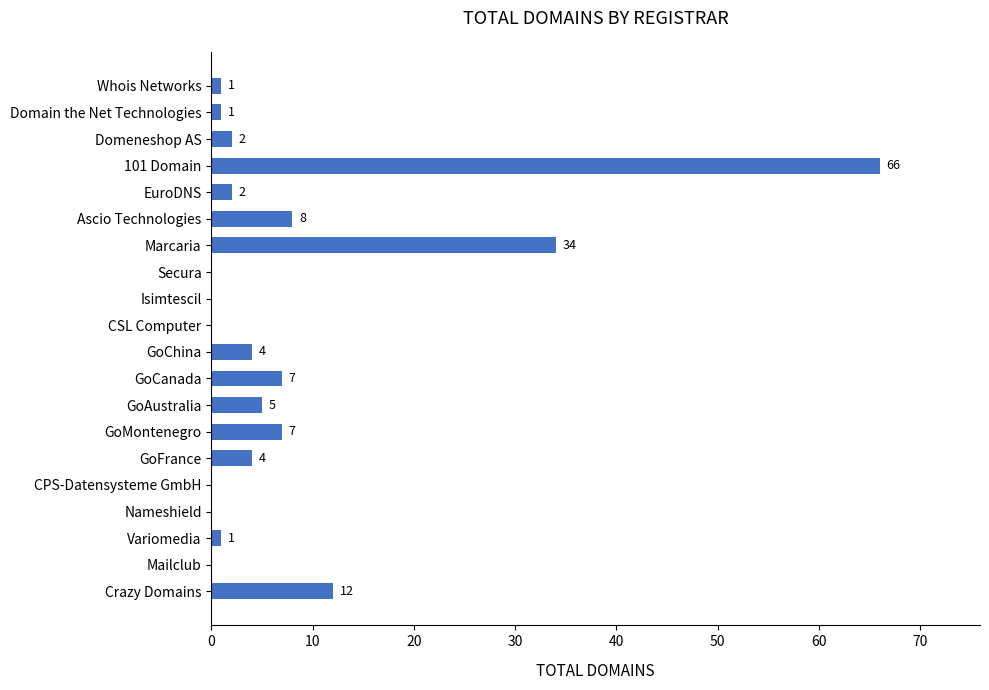

What is the greatest value displayed?

66